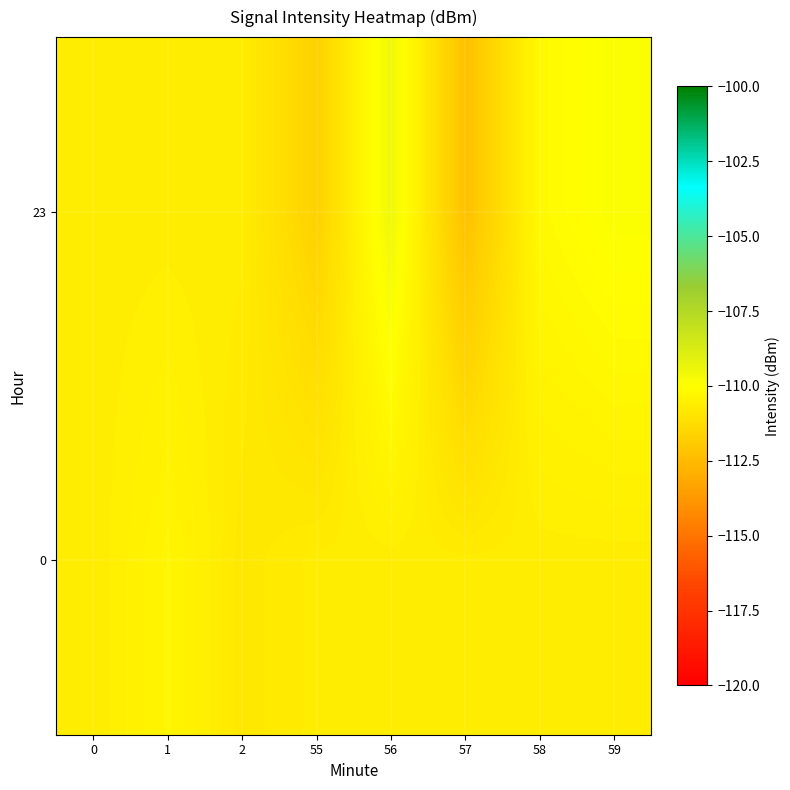

Which label corresponds to the smallest value in the chart?

57